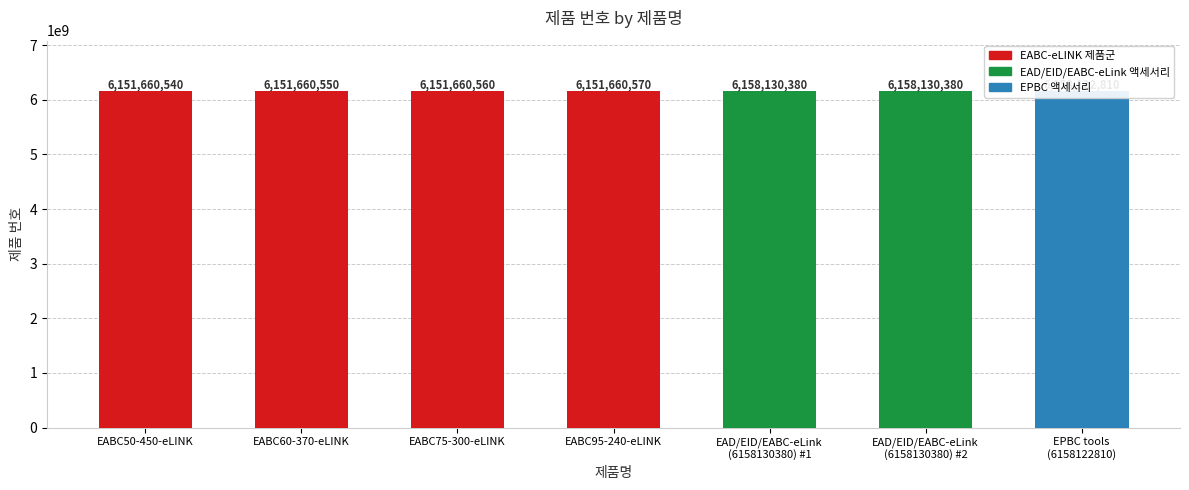

The value at EABC60-370-eLINK is 6151660550. True or false?

True